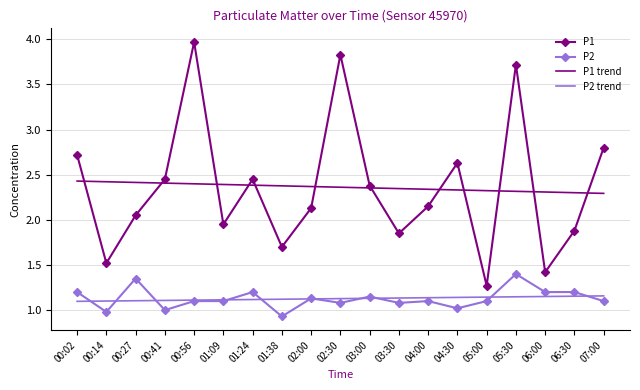

Rank the series by their maximum value, from highest to lowest.

P1, P1 trend, P2, P2 trend